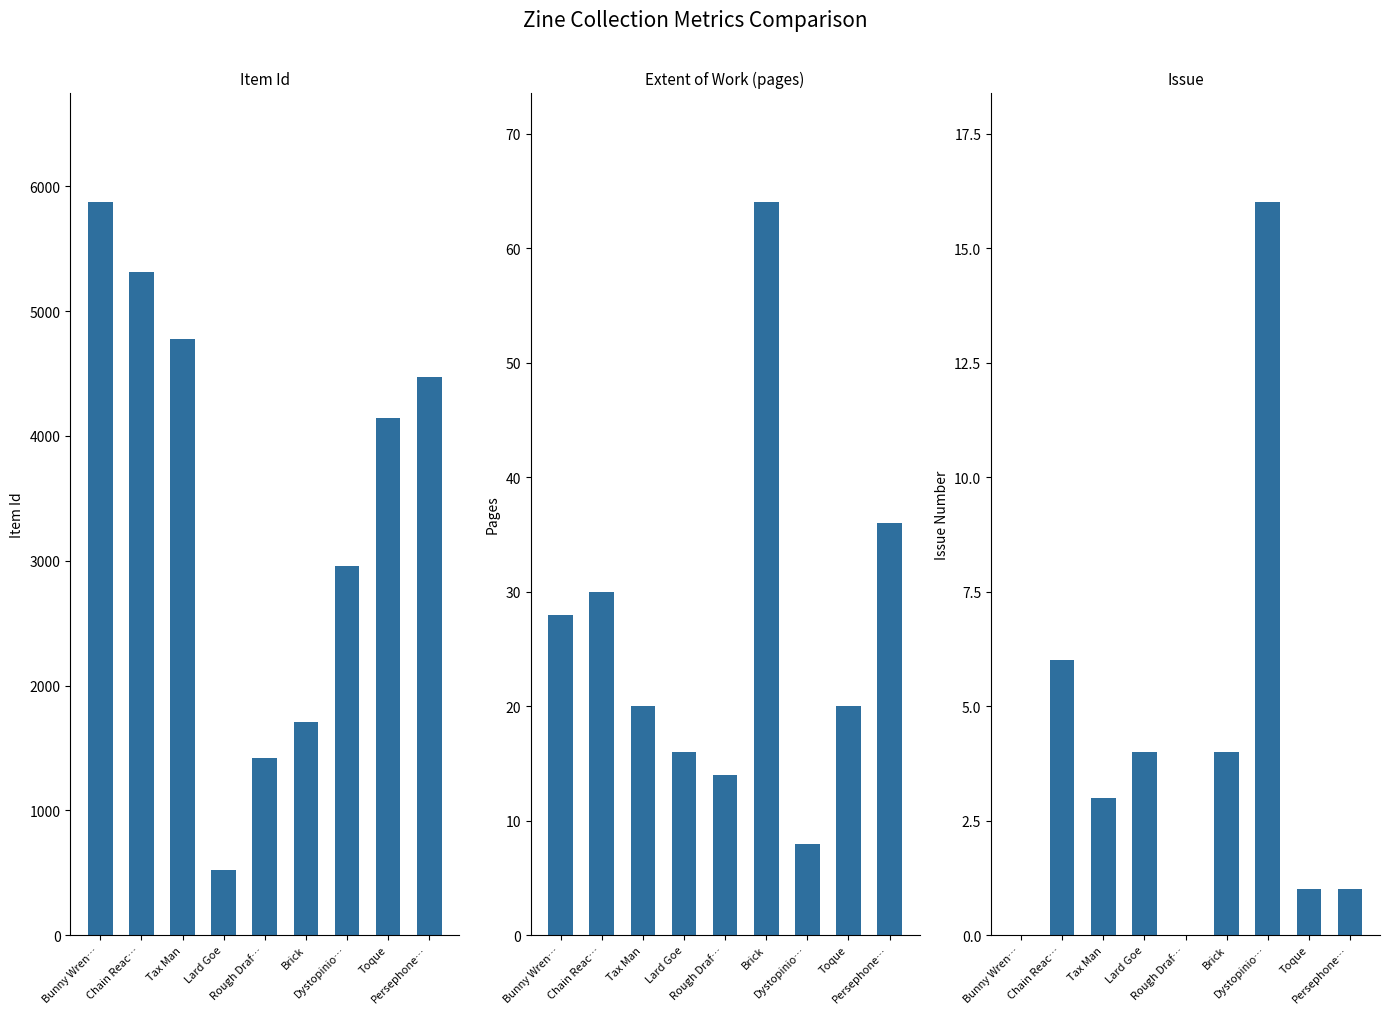

At which label does Item Id first exceed 4142?

Bunny Wren…